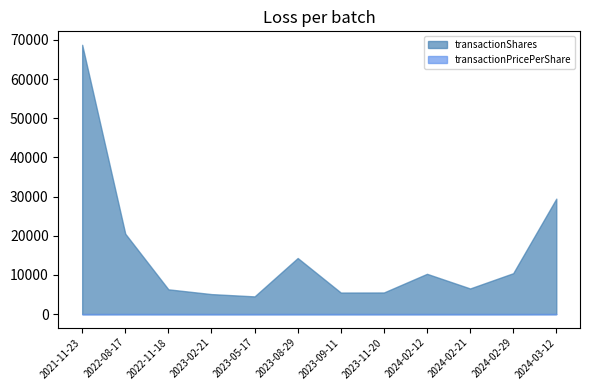

True or false: transactionShares and transactionPricePerShare intersect in this chart.

False